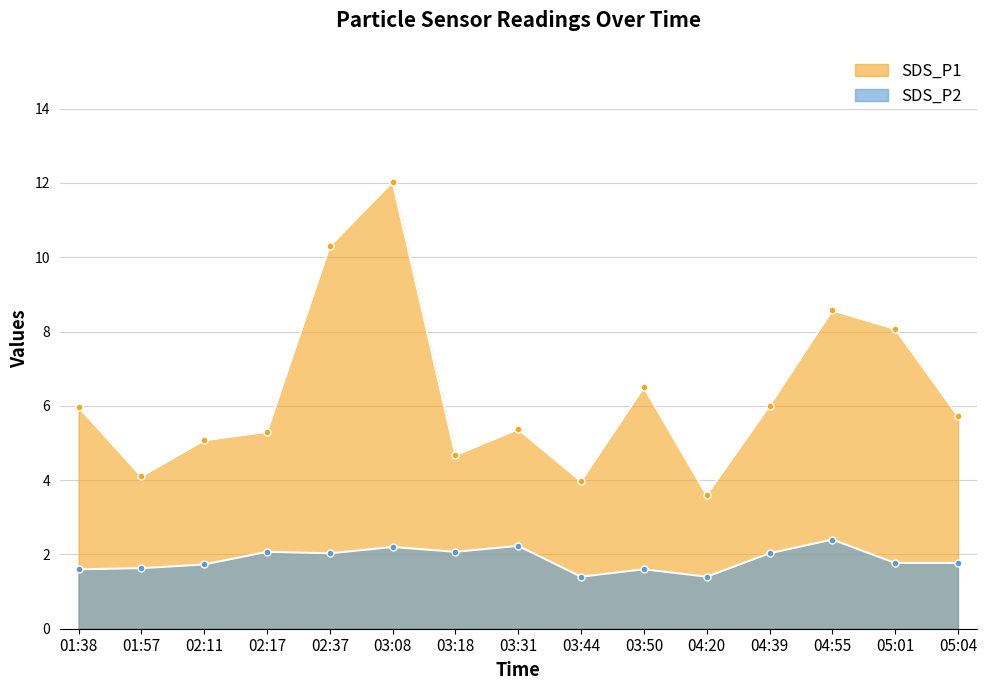

Rank the categories by SDS_P2 value from lowest to highest.

03:44, 04:20, 01:38, 03:50, 01:57, 02:11, 05:01, 05:04, 02:37, 04:39, 02:17, 03:18, 03:08, 03:31, 04:55